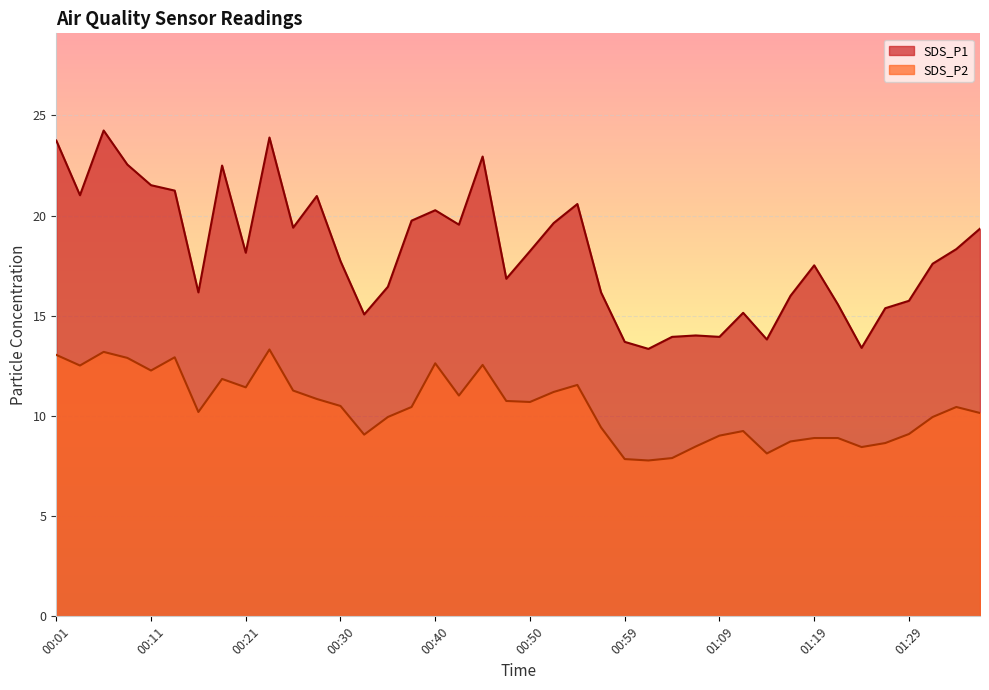

What position from the left is 01:14?

31